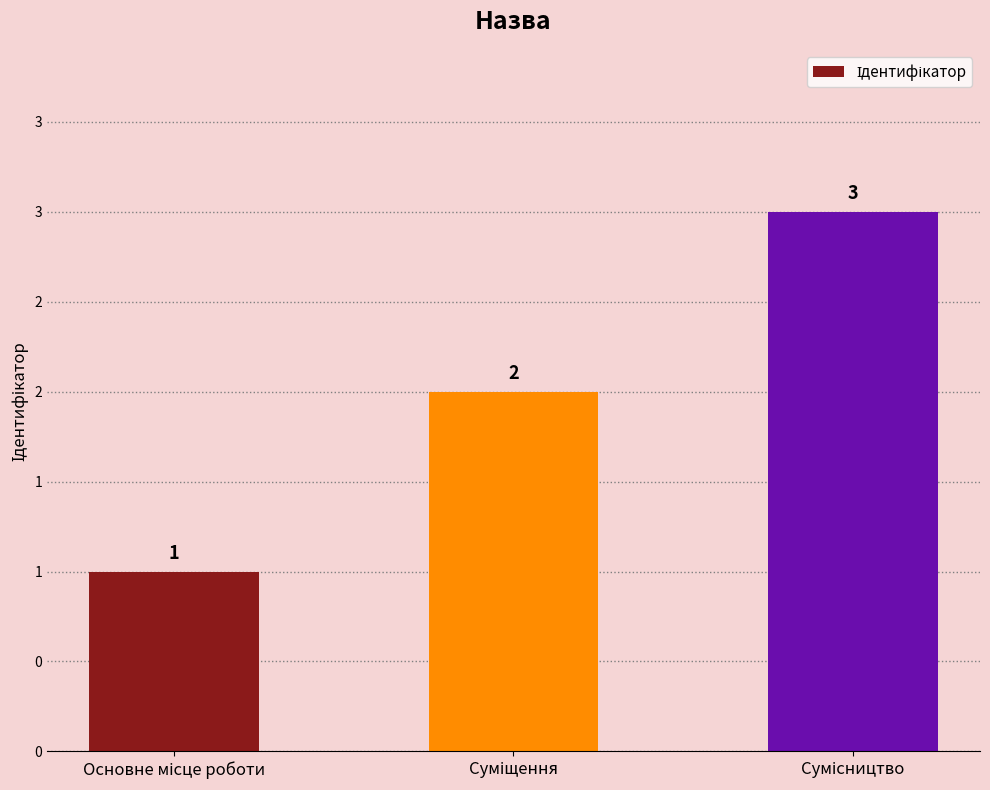

Approximately how many times larger is the value at Суміщення compared to Сумісництво?

0.7